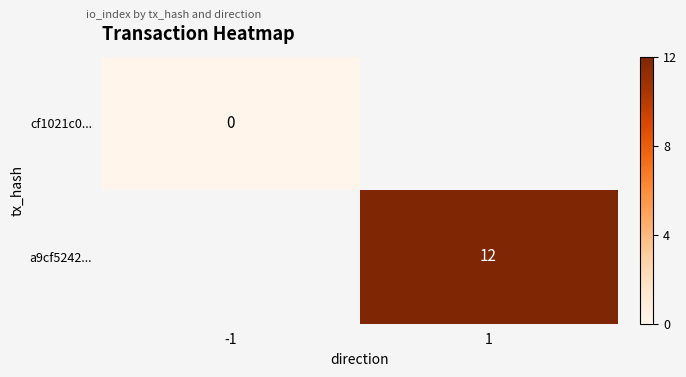

True or false: a9cf5242... has a value of 19 at 1.

False